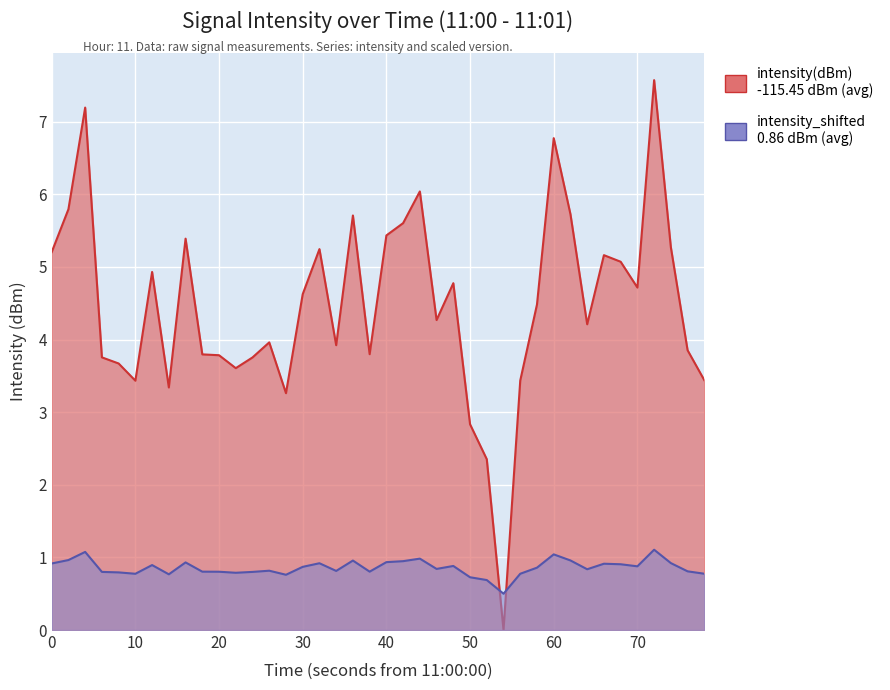

What is the spread (max minus min) of values at 0?

4.3